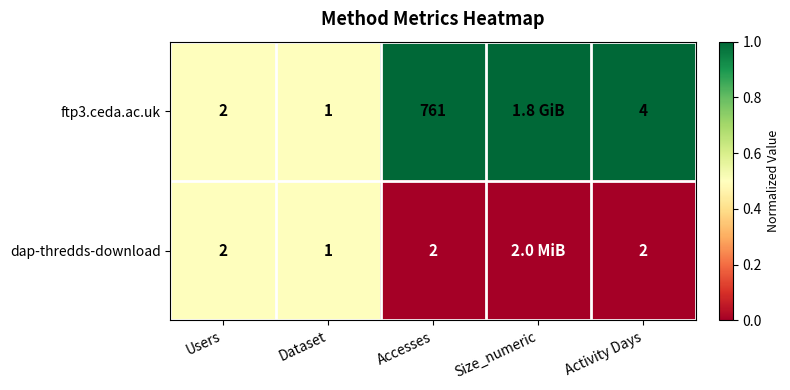

What is the total value across all series at Users?

4